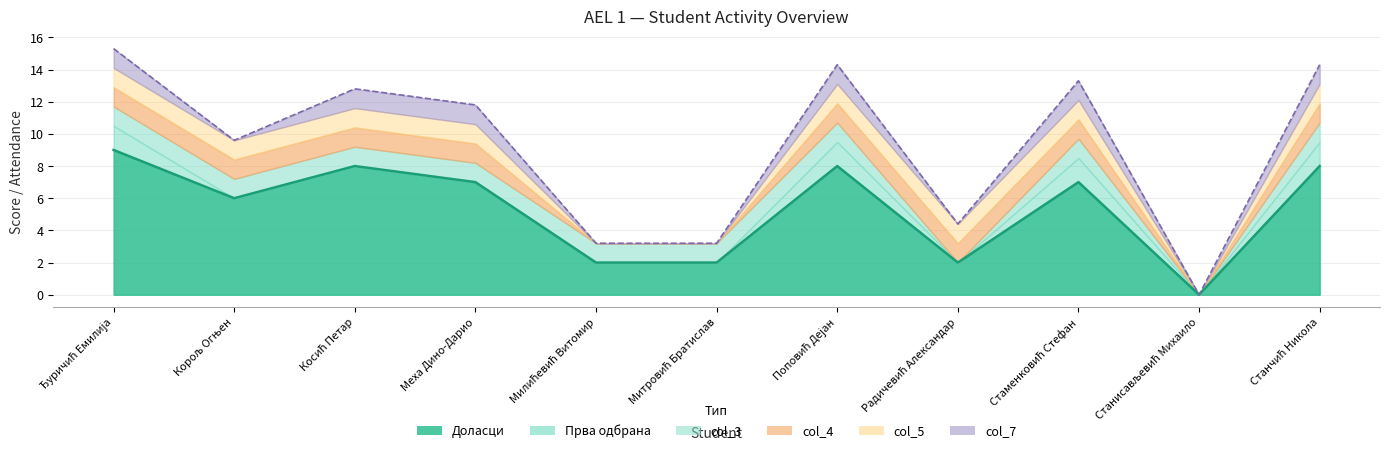

What position from the right is Меха Дино-Дарио?

8